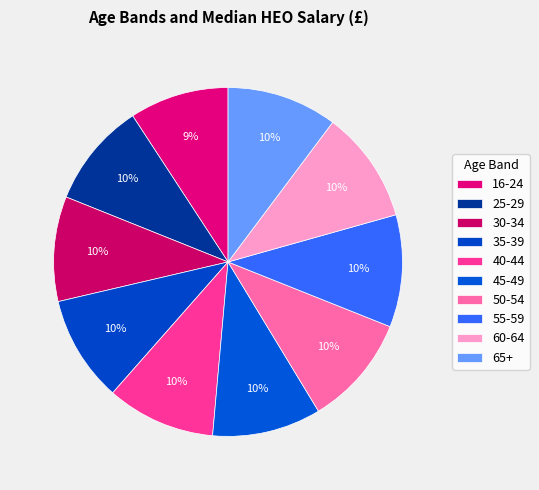

How many segments does this pie chart have?

10